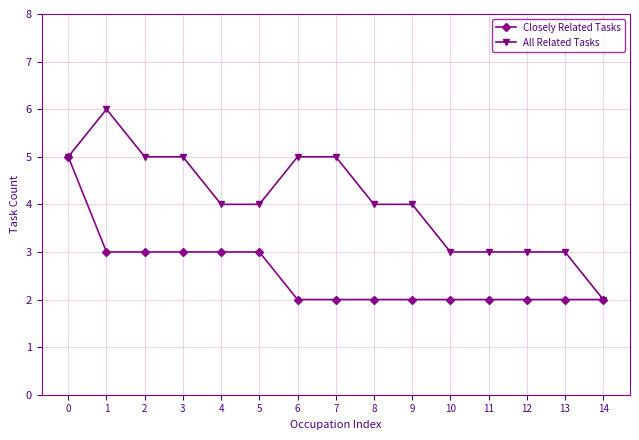

Reading right to left, extract all data points from this chart.

Closely Related Tasks: 2	2	2	2	2	2	2	2	2	3	3	3	3	3	5
All Related Tasks: 2	3	3	3	3	4	4	5	5	4	4	5	5	6	5